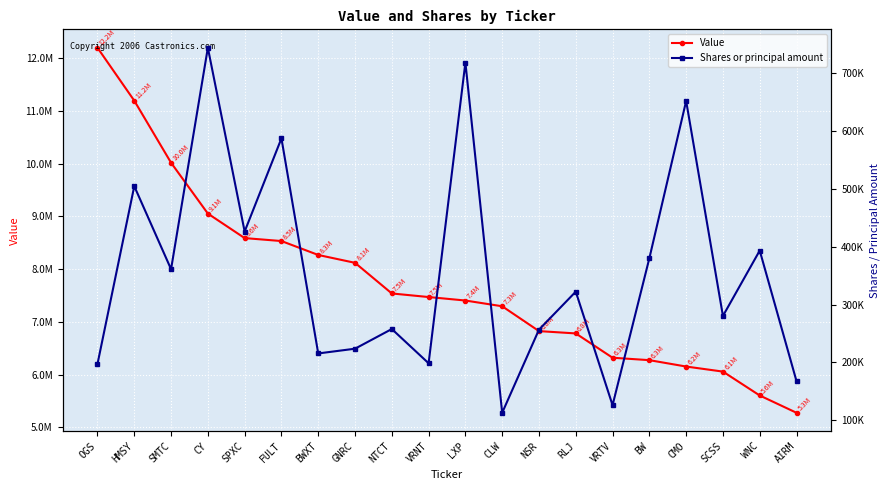

Which series has the largest range (max minus min)?

Value